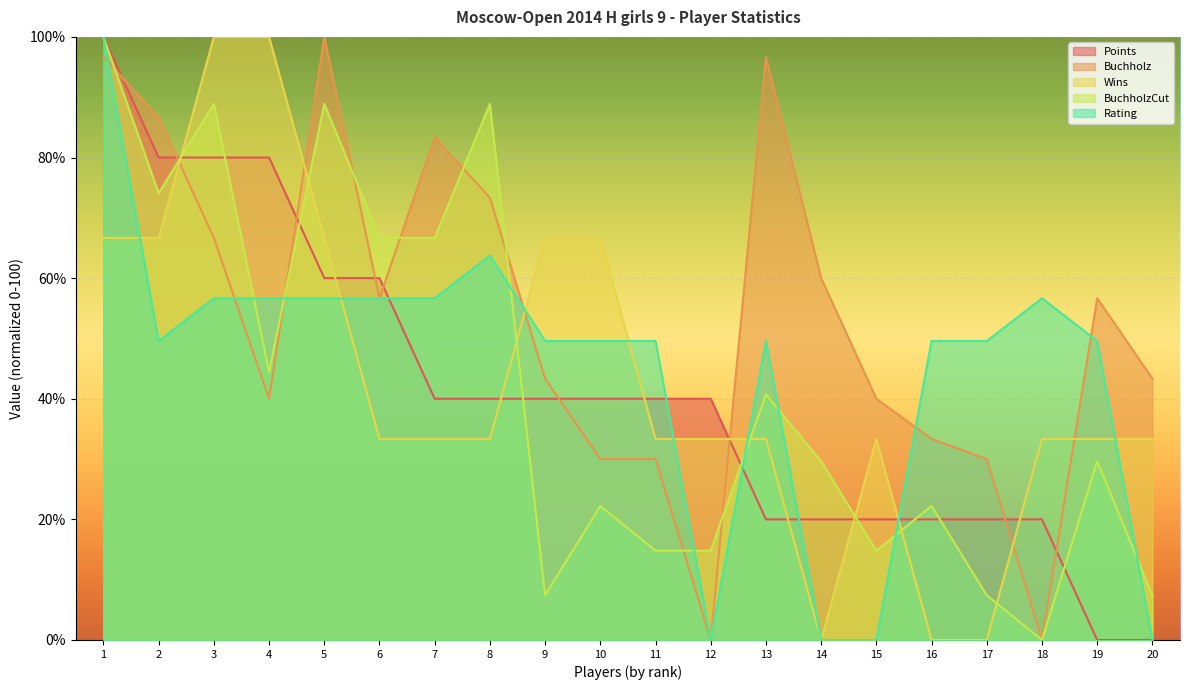

At how many categories does at least one series exceed 95?

5